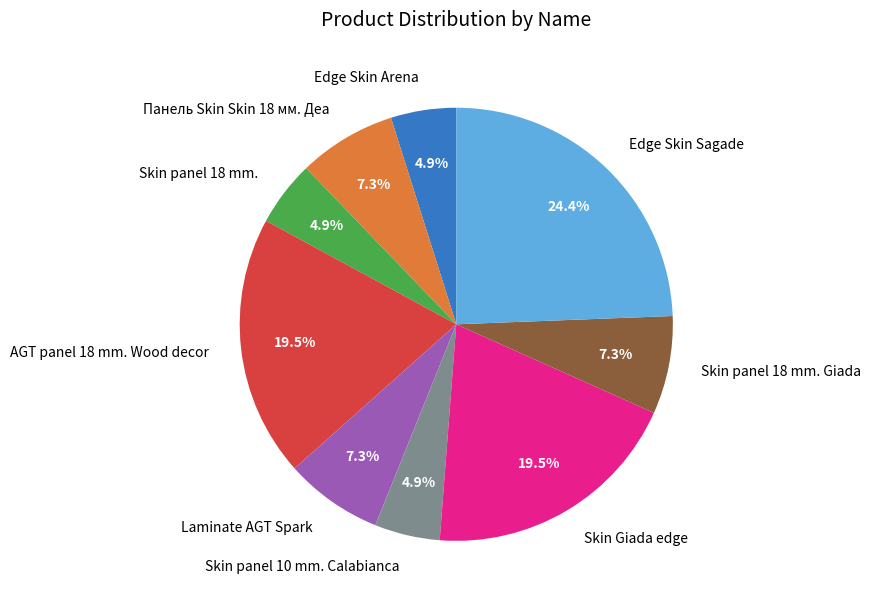

Does any single category account for the majority?

No